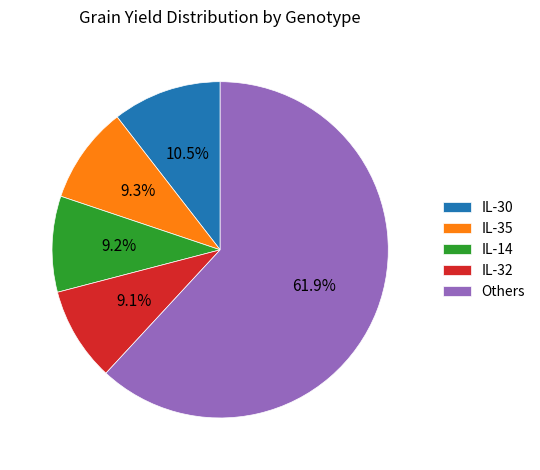

True or false: IL-35 accounts for 9% of the total.

True